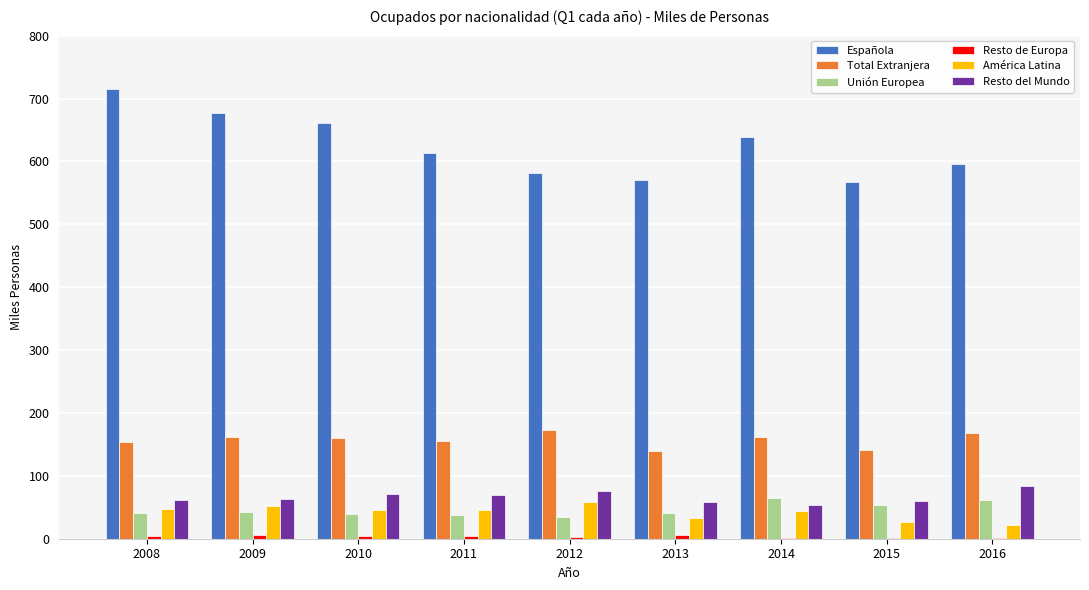

What is the greatest value displayed?

714.6